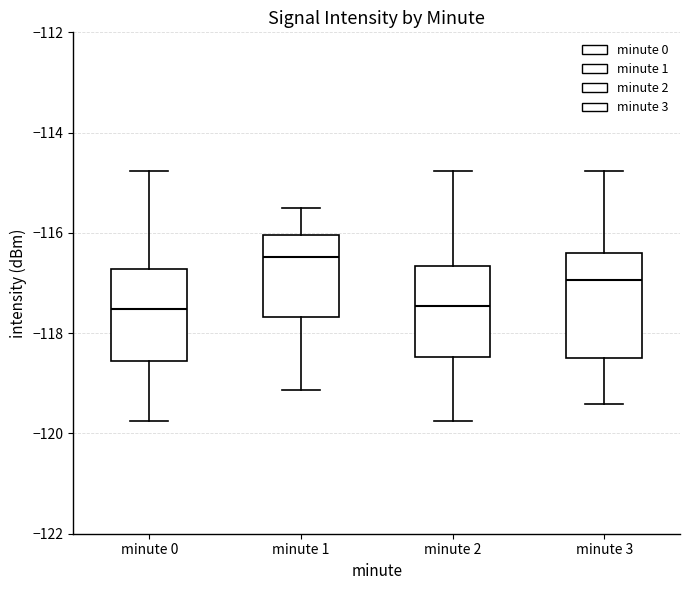

Reading left to right, transcribe this box plot: for each box, give where its median line is, the range the box spans, and where its two whiskers end, as read against the y-axis. The values are not printed on the chart, so give them approximately, as read against the axis.

minute 0: median -117.6, box -118.6 to -116.8, whiskers -119.8 to -114.8
minute 1: median -116.4, box -117.6 to -116.0, whiskers -119.2 to -115.6
minute 2: median -117.4, box -118.4 to -116.6, whiskers -119.8 to -114.8
minute 3: median -117.0, box -118.6 to -116.4, whiskers -119.4 to -114.8